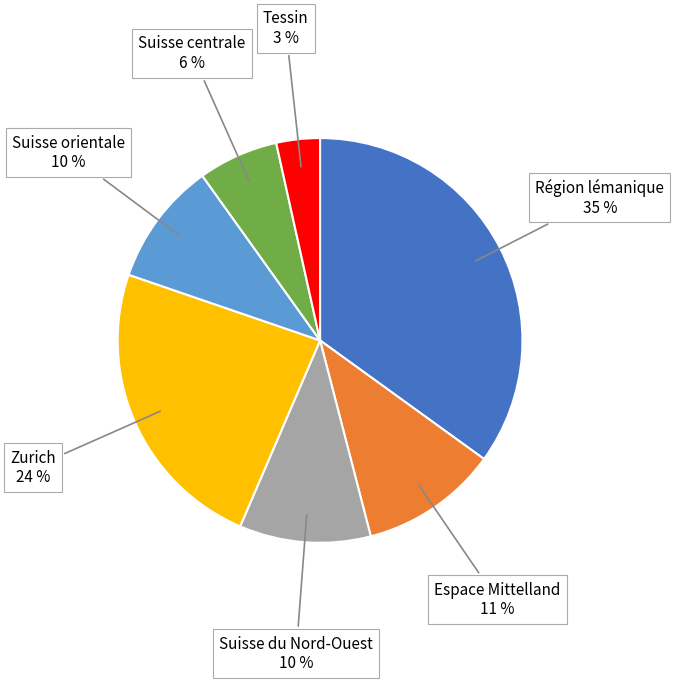

To the nearest percent, what is the average slice percentage?

14%